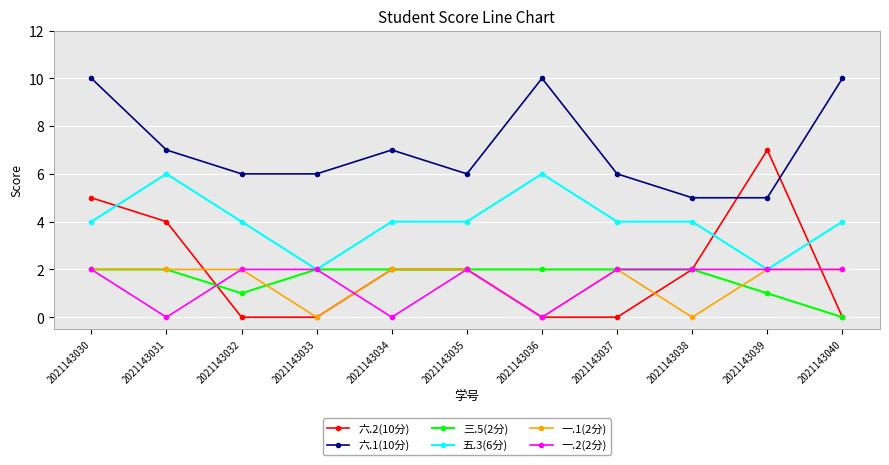

What is the difference between the maximum and minimum values in the 一.1(2分) series?

2